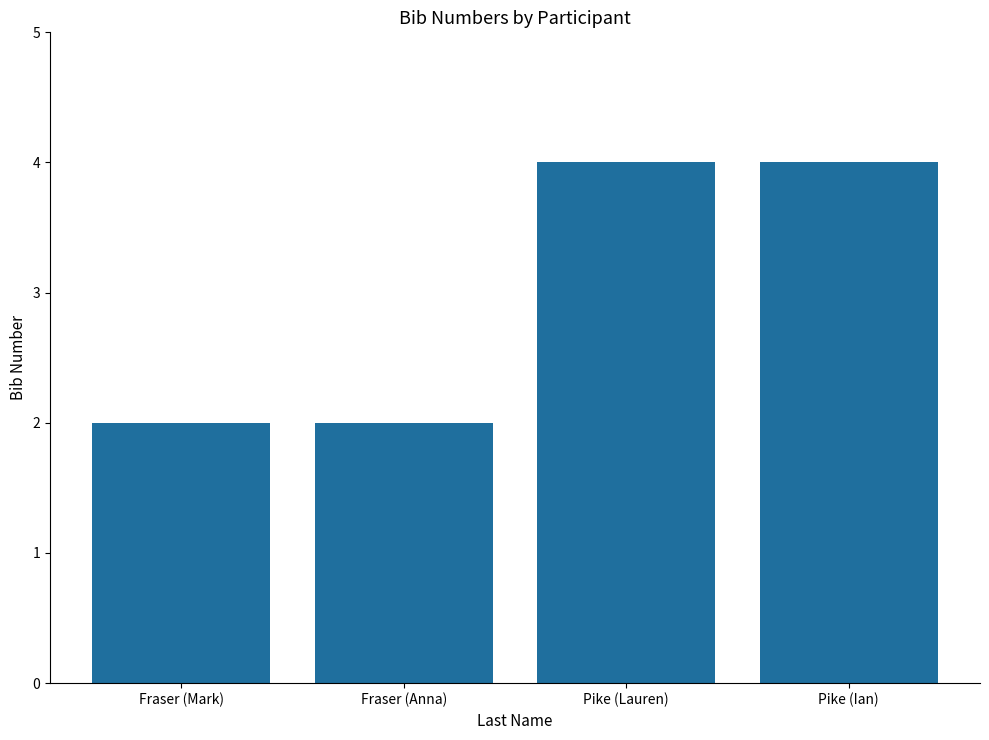

How many bars are there in total?

4